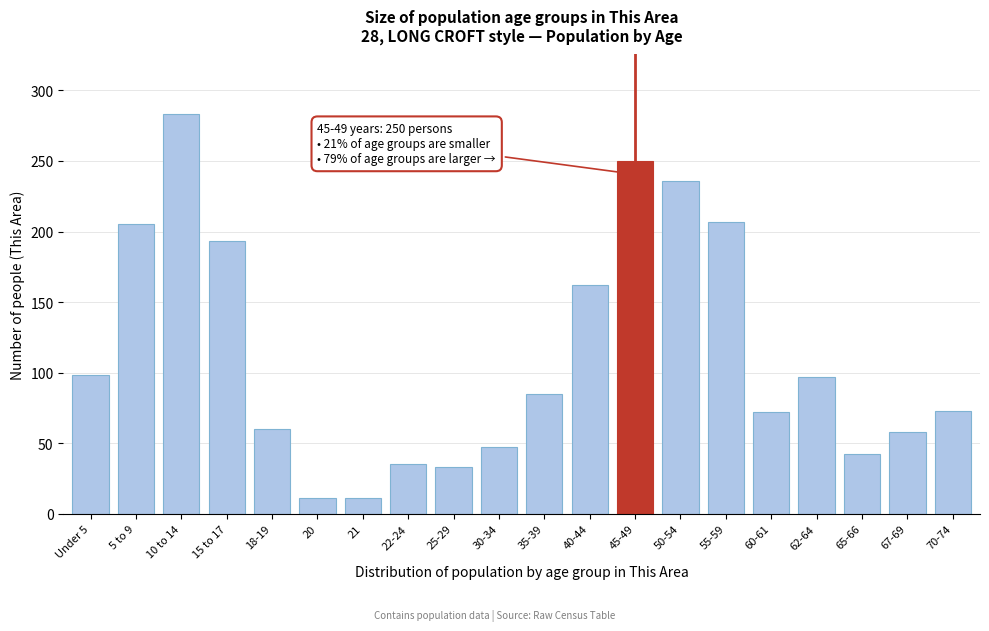

What is the change in value from 25-29 to 65-66?

+9